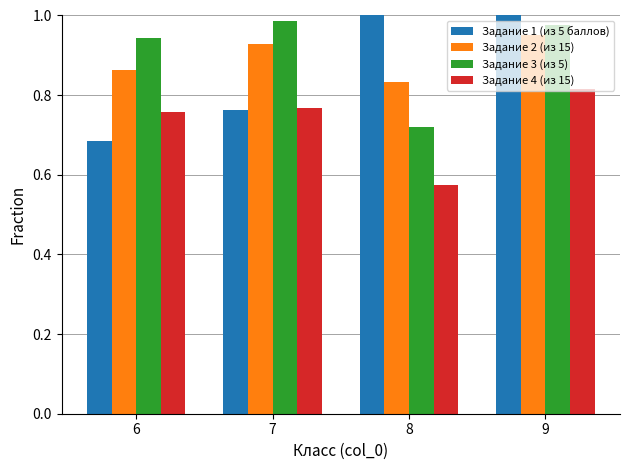

What are all the series names shown in the legend?

Задание 1 (из 5 баллов), Задание 2 (из 15), Задание 3 (из 5), Задание 4 (из 15)